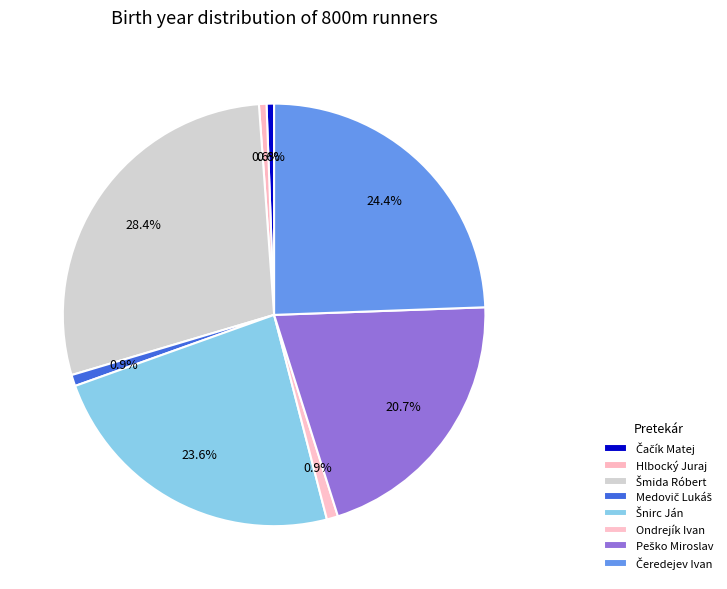

How many segments does this pie chart have?

8